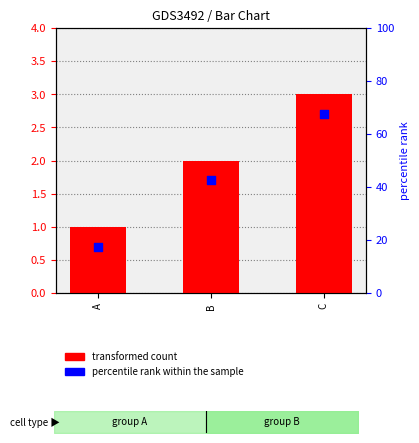

Which series contains the lowest Y value?

percentile rank within the sample